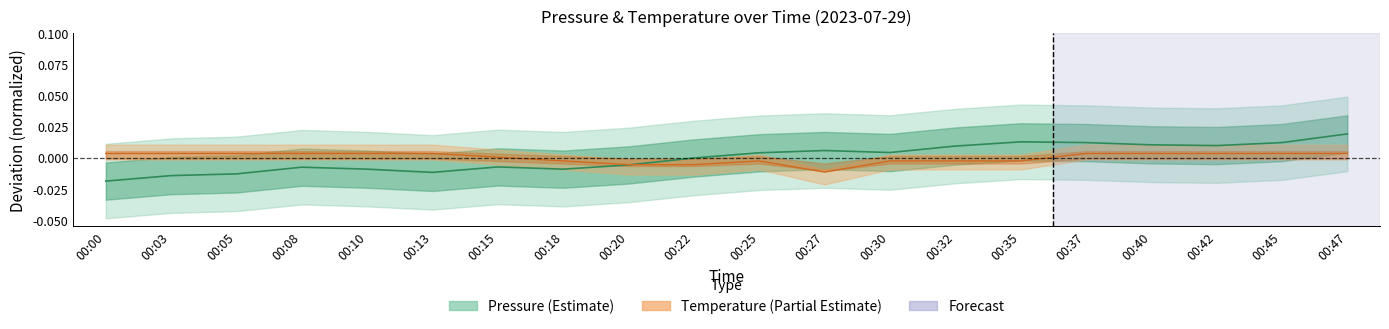

Reading left to right, transcribe all the data shown in this chart.

pressure: 00:00=-18.9	00:03=-14.5	00:05=-13.1	00:08=-7.7	00:10=-9.3	00:13=-11.9	00:15=-7.5	00:18=-9.3	00:20=-5.9	00:22=-0.3	00:25=3.9	00:27=5.7	00:30=4.1	00:32=9.3	00:35=12.7	00:37=12.1	00:40=10.3	00:42=9.7	00:45=12.1	00:47=19.1
temperature: 00:00=3.3	00:03=3.3	00:05=3.3	00:08=3.3	00:10=3.3	00:13=3.3	00:15=0.3	00:18=-2.7	00:20=-5.7	00:22=-5.7	00:25=-2.7	00:27=-11.7	00:30=-2.7	00:32=-2.7	00:35=-2.7	00:37=3.3	00:40=3.3	00:42=3.3	00:45=3.3	00:47=3.3